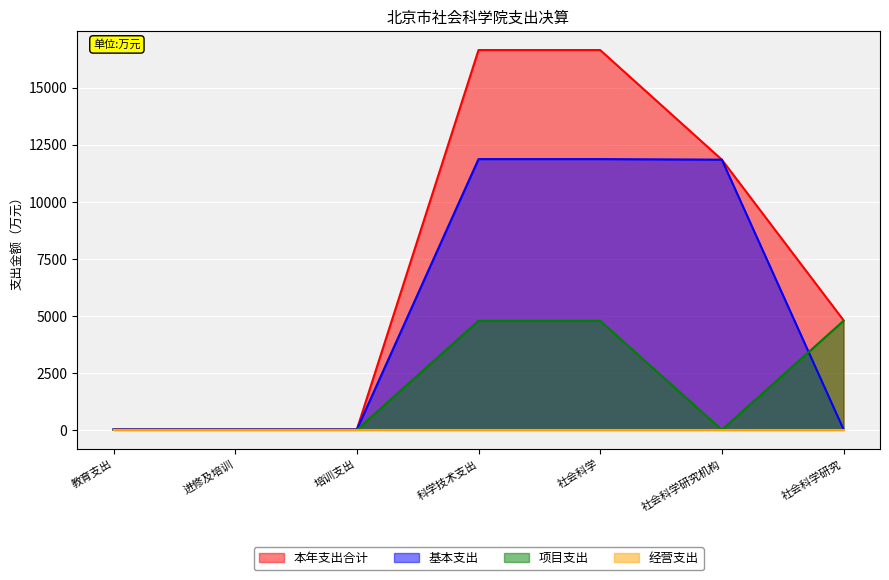

What is the difference between the maximum and minimum values in the 项目支出 series?

4780.5